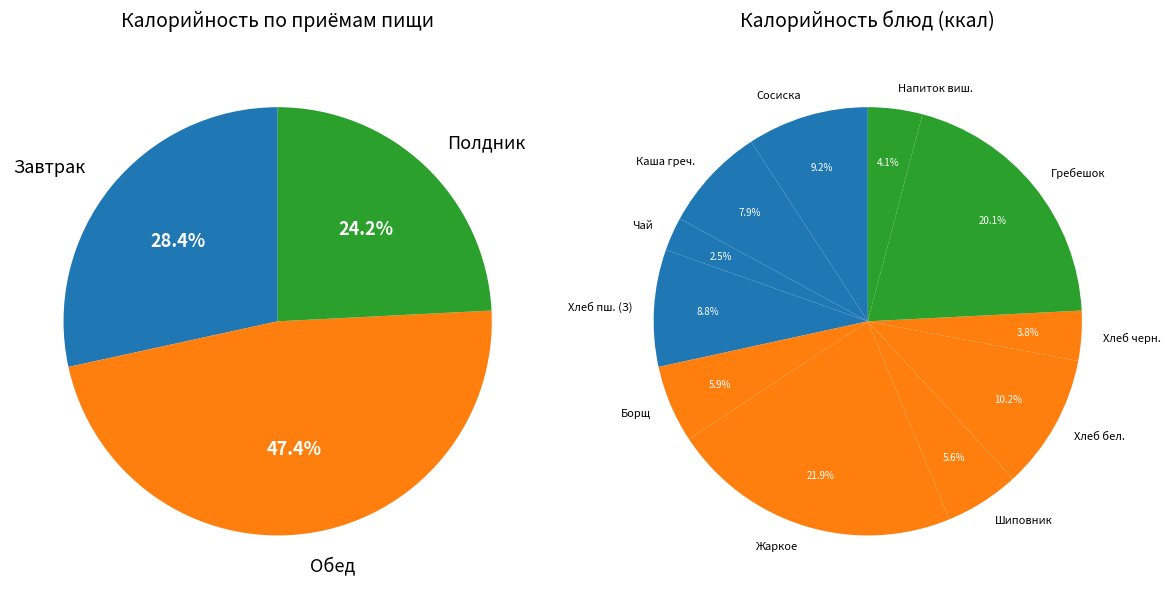

What percentage is NOT represented by хлеб черн.?

96.2%